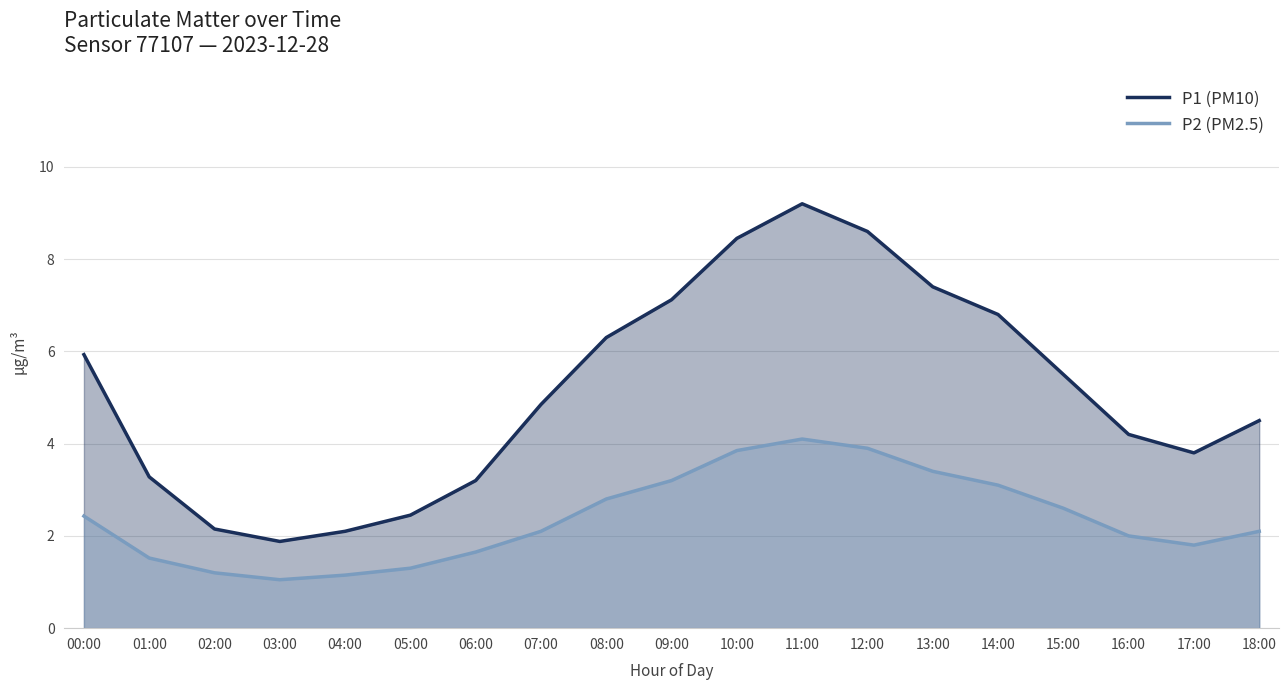

Between 05:00 and 08:00, which is larger?

08:00